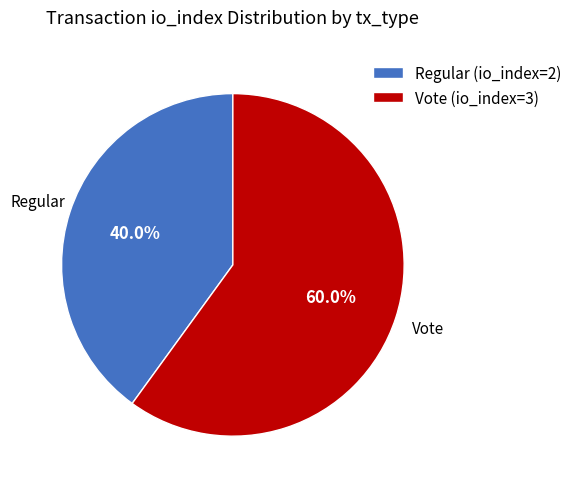

To the nearest percent, what is the difference between the largest and smallest slice percentages?

20%